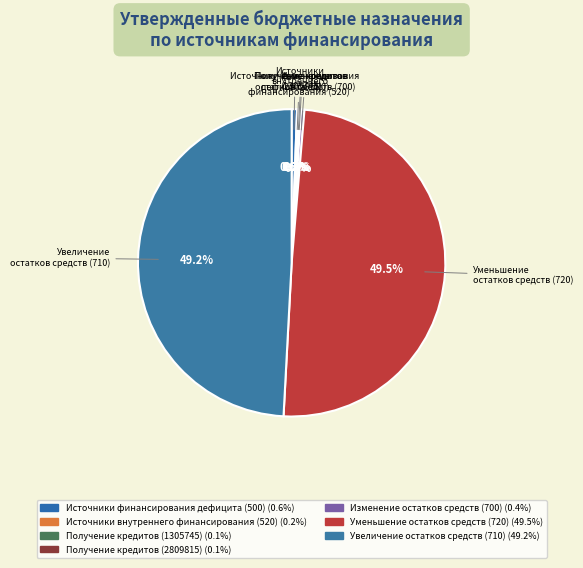

Count the number of slices in the pie.

7